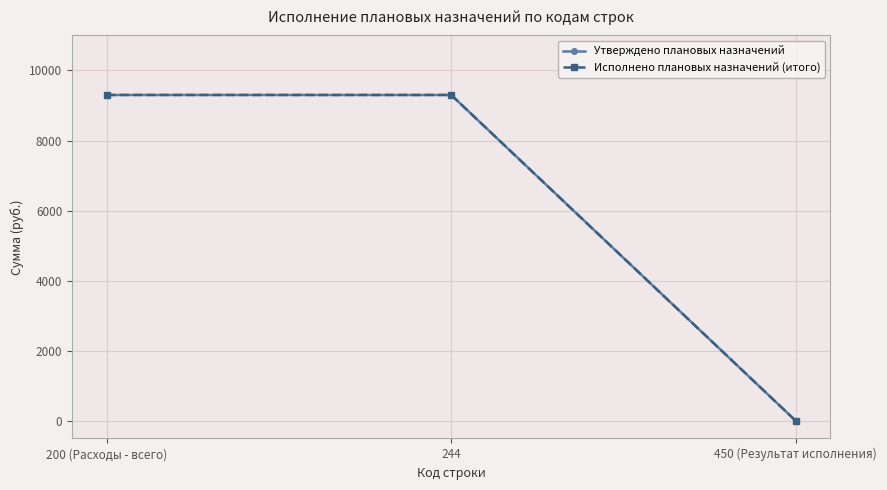

Does the chart have visible grid lines?

Yes